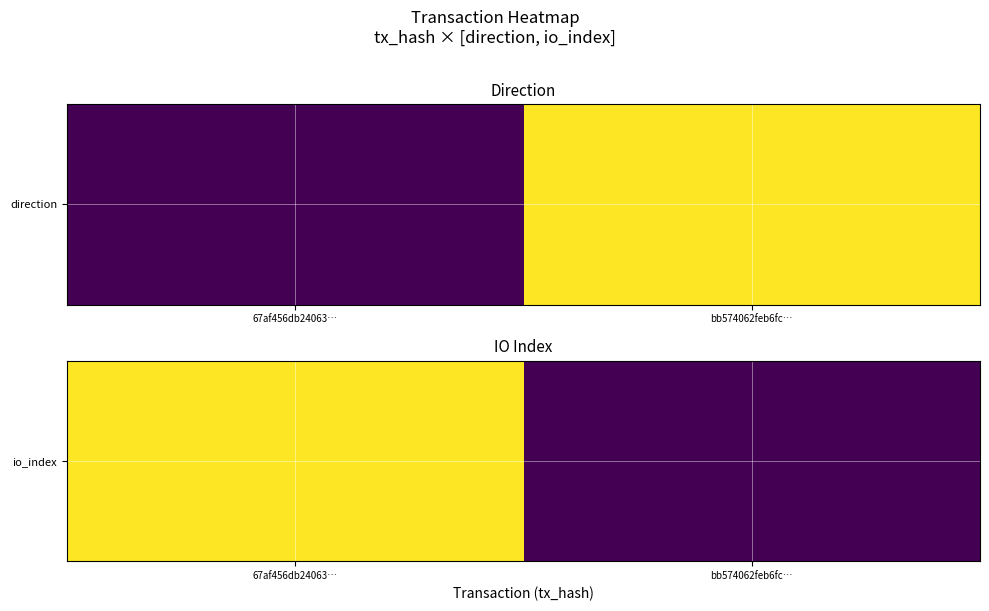

The chart shows a value of 123 at 67af456db24063…. True or false?

True